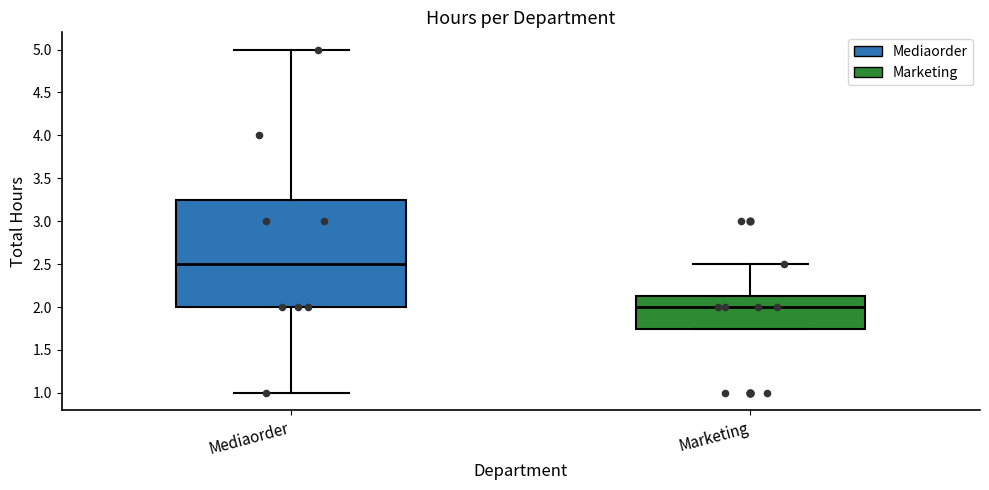

Reading left to right, read every box against the y-axis: the position of its median line, the range the box covers, and the ends of its whiskers. The values are not printed on the chart, so give them approximately, as read against the axis.

Mediaorder: median 2.50, box 2.00 to 3.25, whiskers 1.00 to 5.00
Marketing: median 2.00, box 1.75 to 2.15, whiskers 1.75 to 2.50